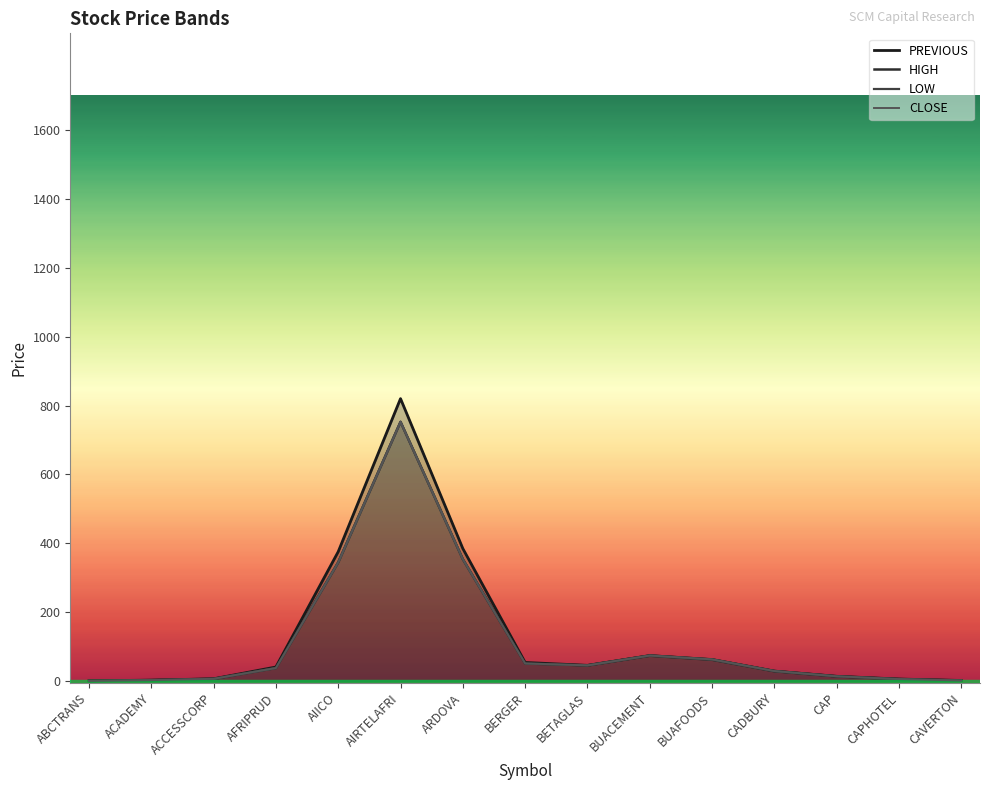

The value of CLOSE at CAP is 9.1. True or false?

False